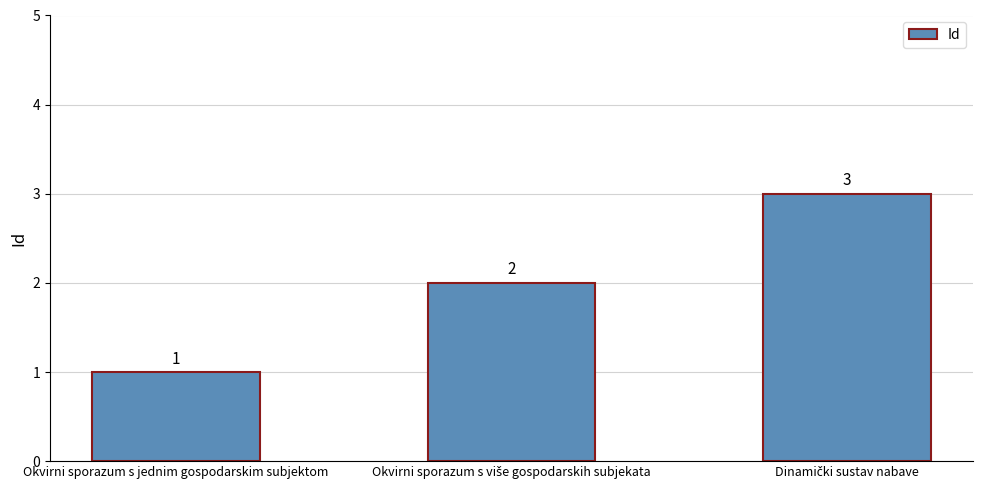

True or false: the data shows 1 at Okvirni sporazum s jednim gospodarskim subjektom.

True